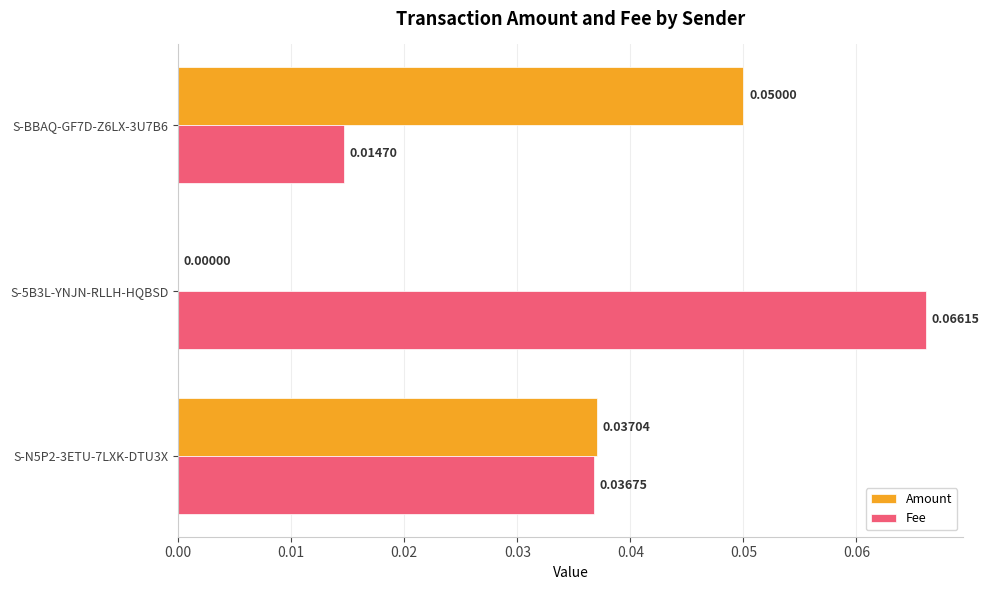

At which category is the sum across all series the highest?

S-N5P2-3ETU-7LXK-DTU3X